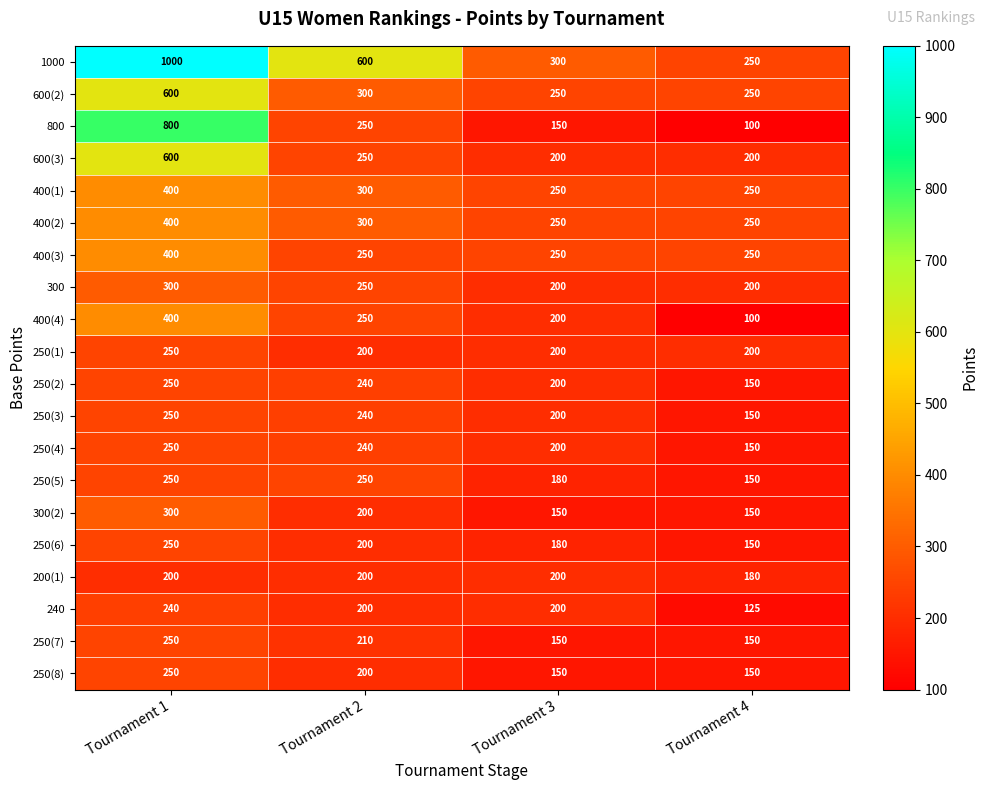

Where is 1000 nearest to the value 625?

Tournament 2